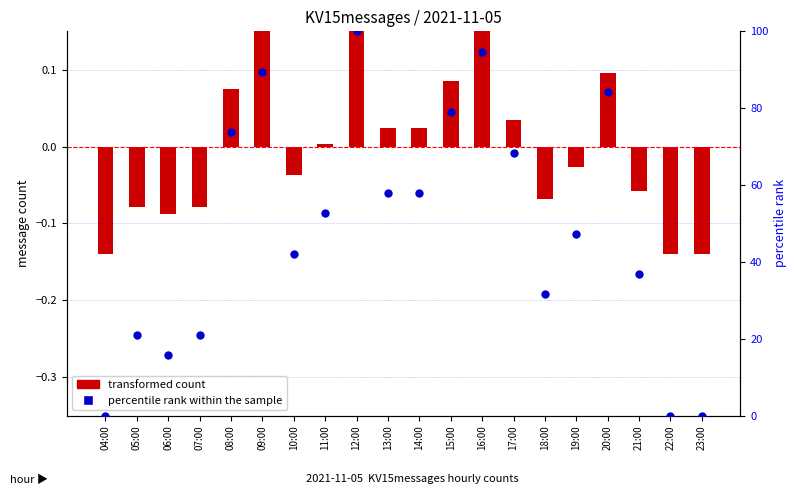

What is the total value across all series at 09:00?

89.6